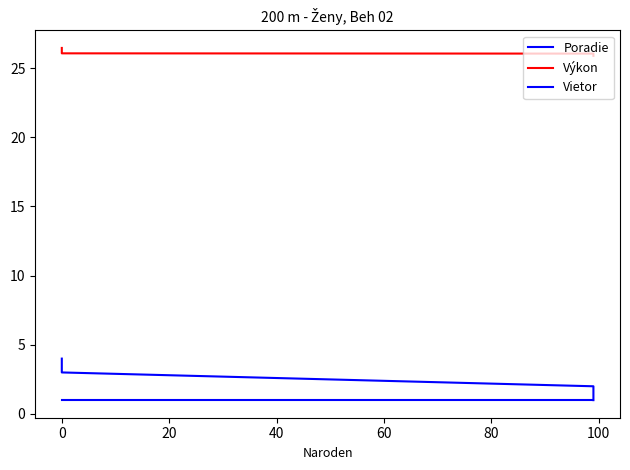

How many categories are shown in the chart?

4